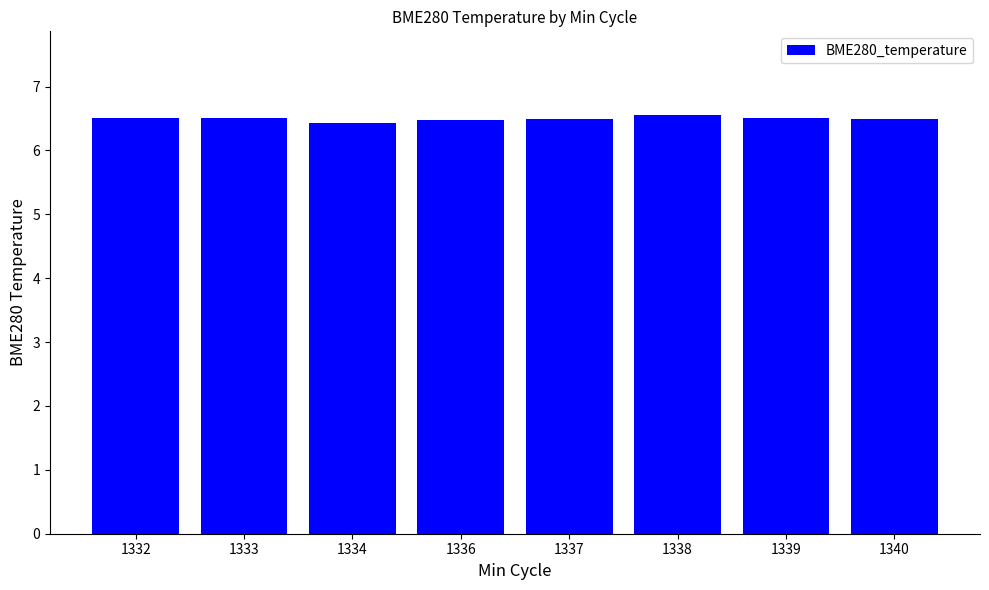

Count the number of categories in the chart.

8